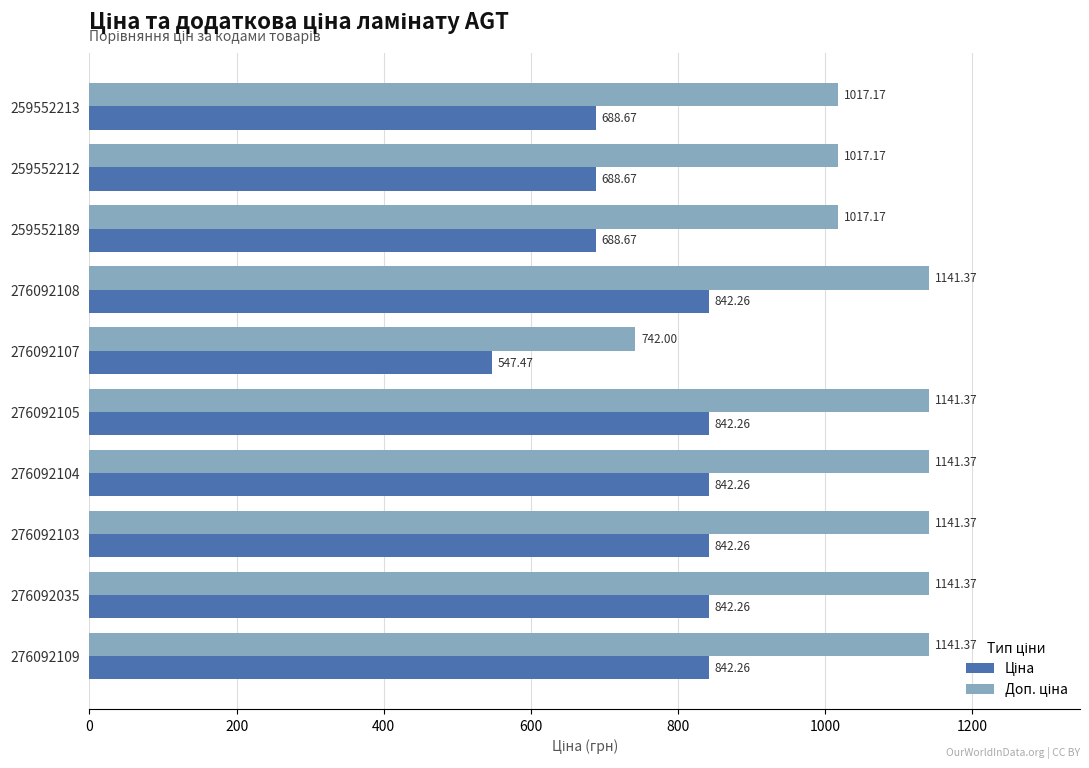

What is the spread (max minus min) of values at 276092035?

299.1